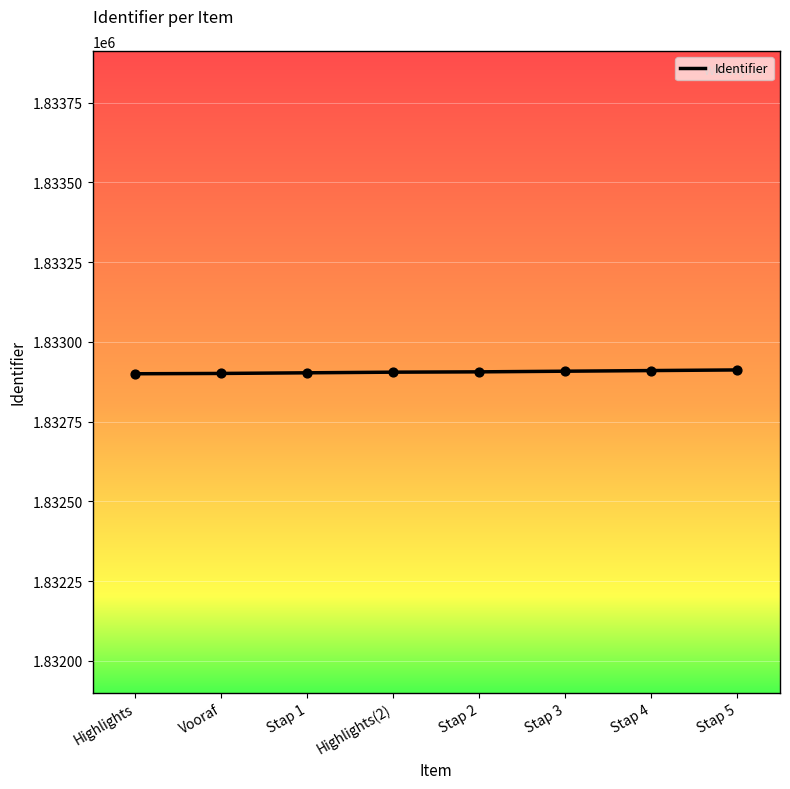

What is the ratio of the value at Highlights(2) to the value at Stap 1?

1.0